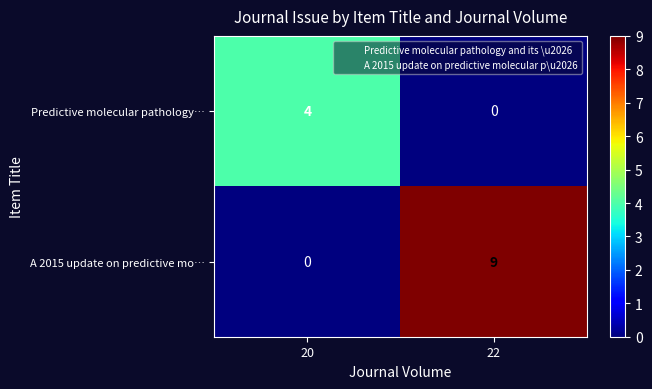

How many categories are shown in the chart?

2